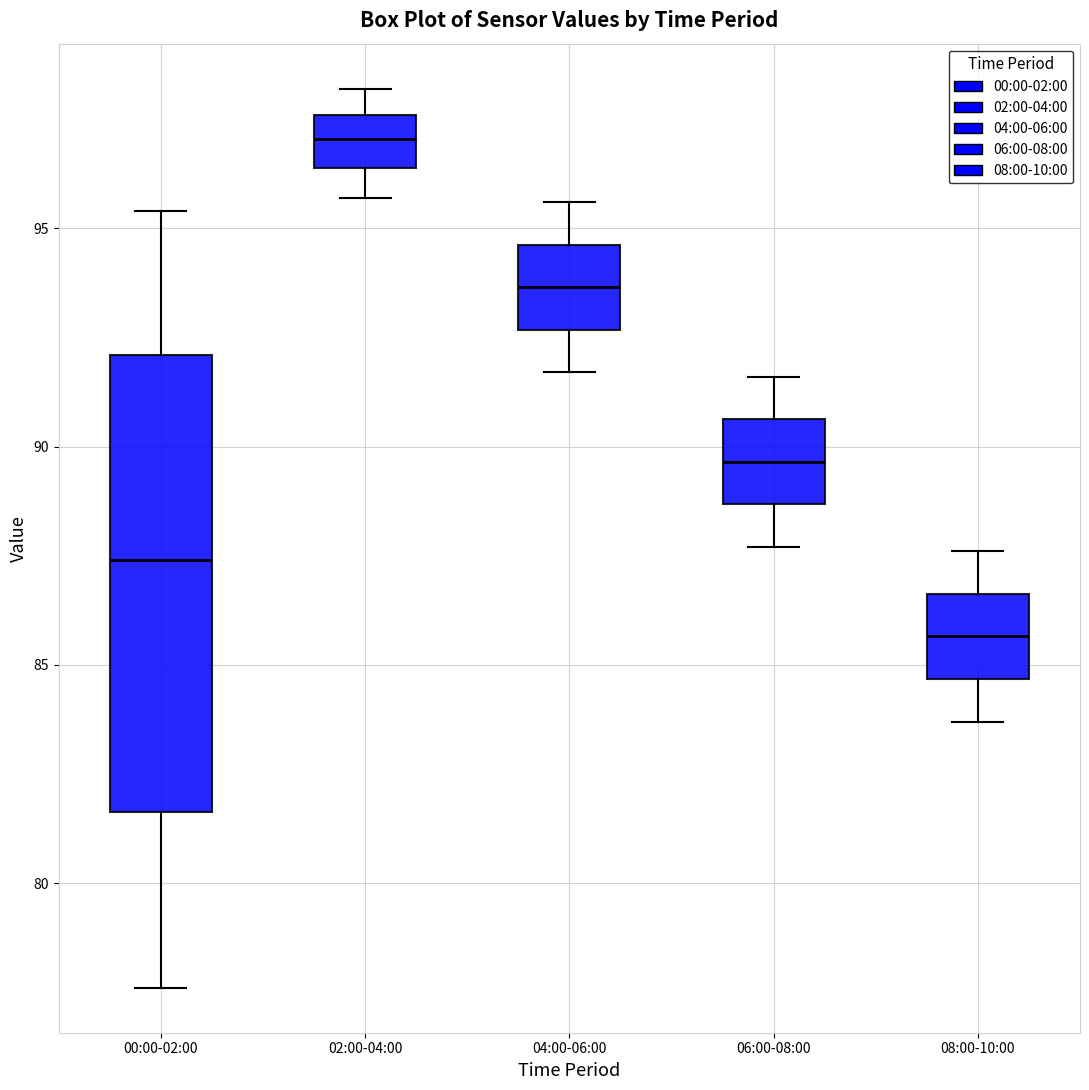

Where is the upper edge of the box for 04:00-06:00 on the y-axis? The values are not printed on the chart, so give them approximately, as read against the axis.

94.5